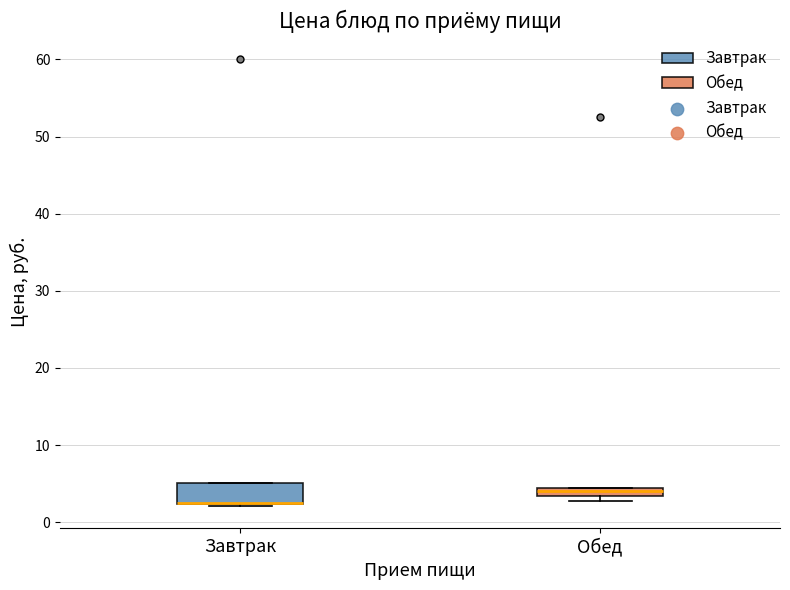

Comparing the boxes themselves (not the whiskers), which one is the tallest?

Завтрак